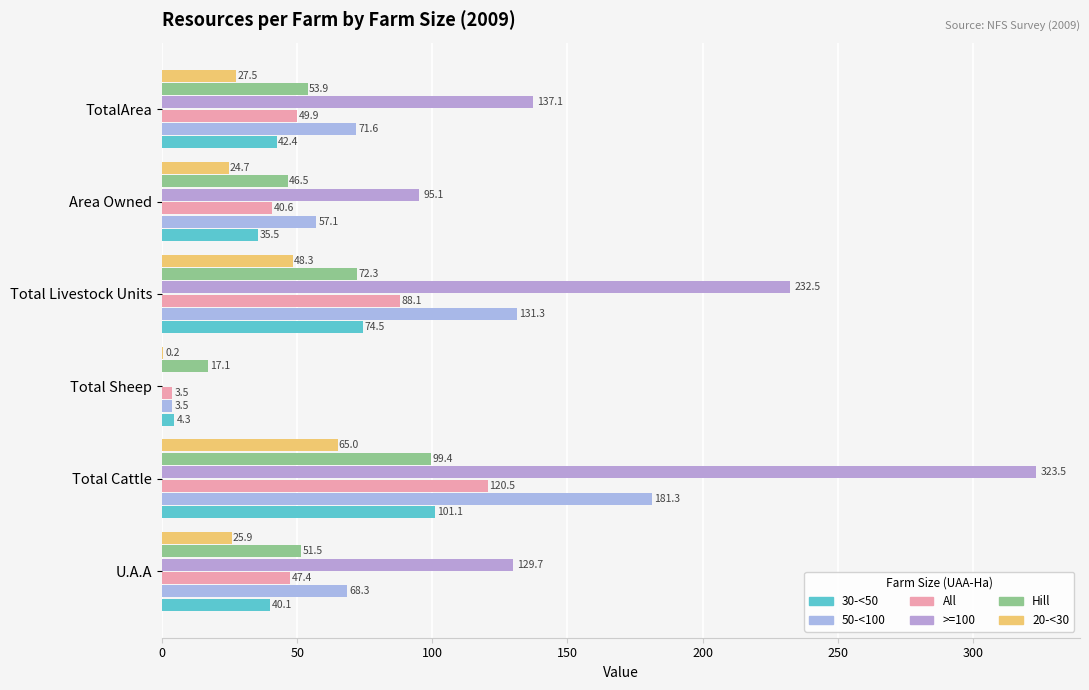

What is the value of the 50-<100 bar at the 2nd from the left?

181.3